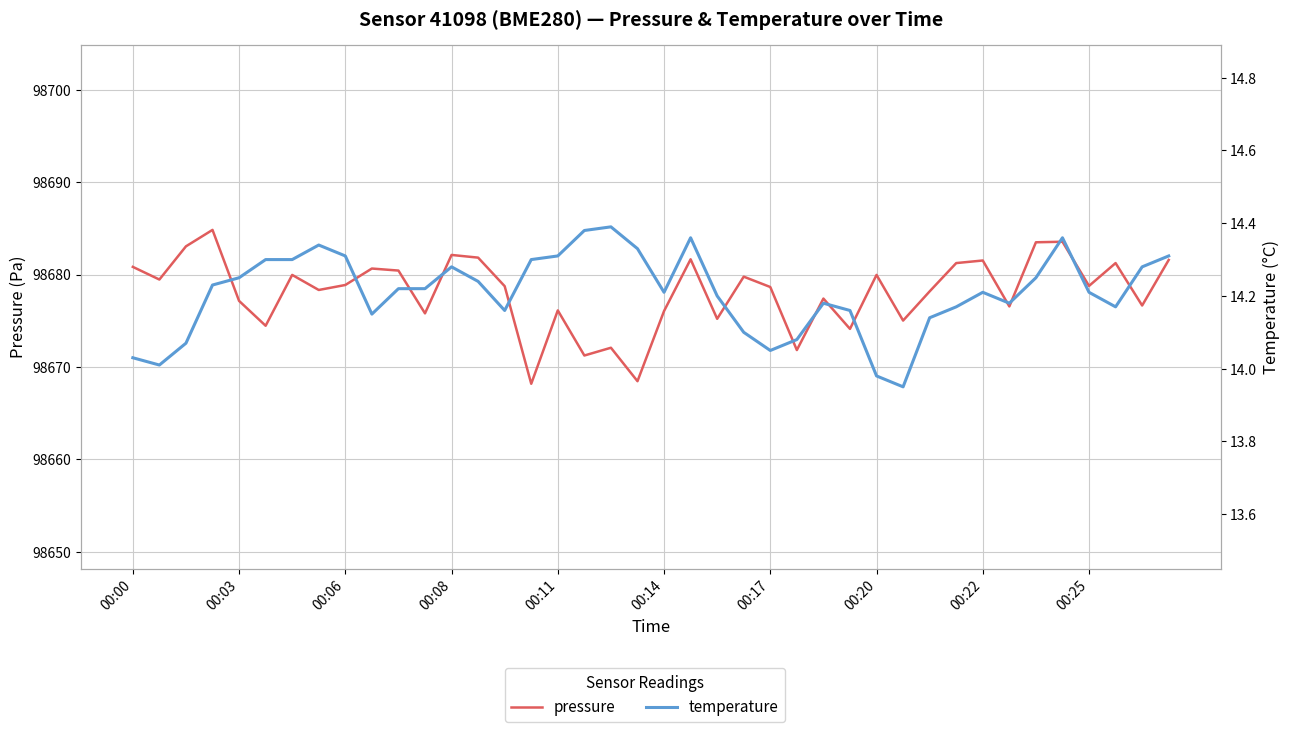

What is the value of the pressure point at the 8th from the left?

98678.3